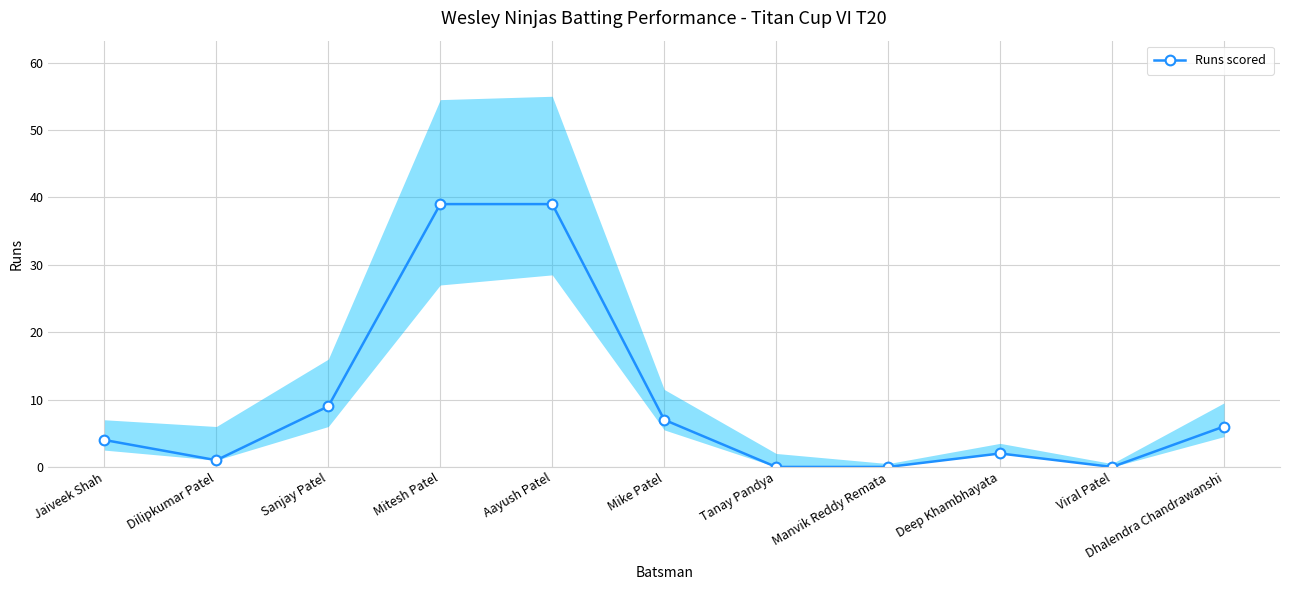

List the labels in order of value, largest first.

Mitesh Patel, Aayush Patel, Sanjay Patel, Mike Patel, Dhalendra Chandrawanshi, Jaiveek Shah, Deep Khambhayata, Dilipkumar Patel, Tanay Pandya, Manvik Reddy Remata, Viral Patel